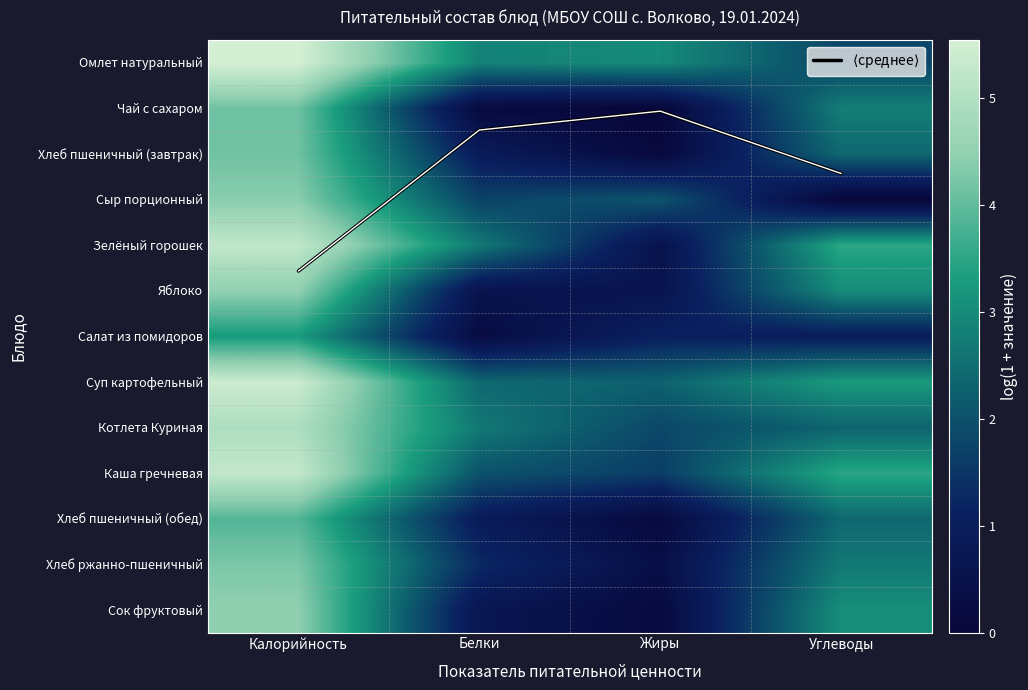

The Хлеб ржанно-пшеничный series shows 0.3 at Белки. True or false?

False